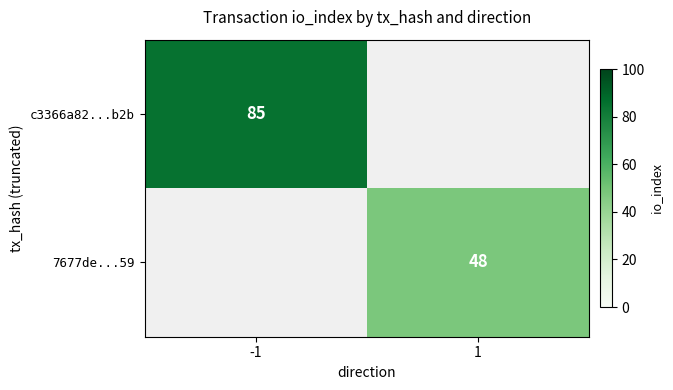

True or false: 7677de...59 has a value of 48 at 1.

True